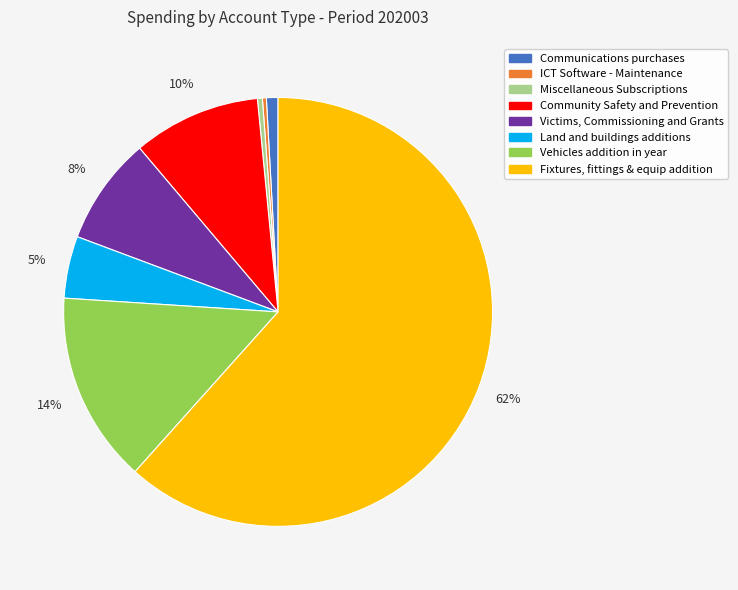

Is there a majority slice in this chart?

Yes